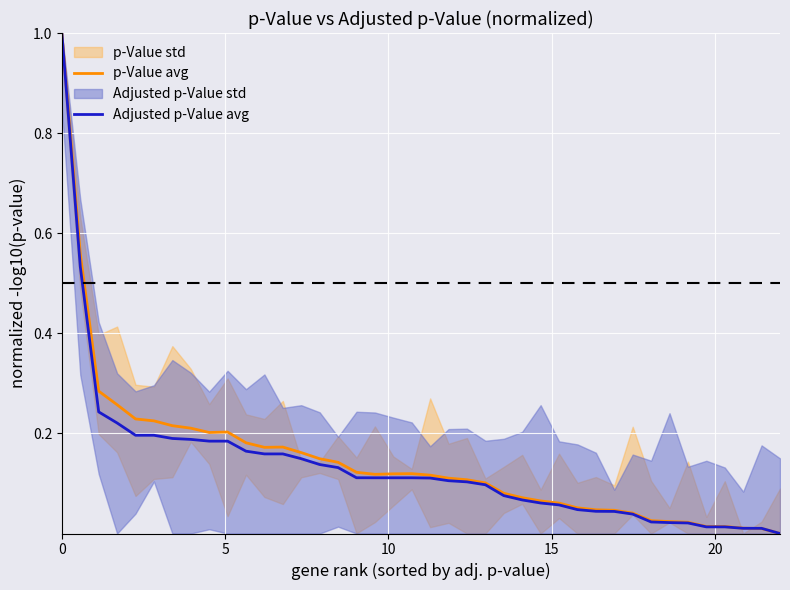

How many lines are shown in the chart?

2